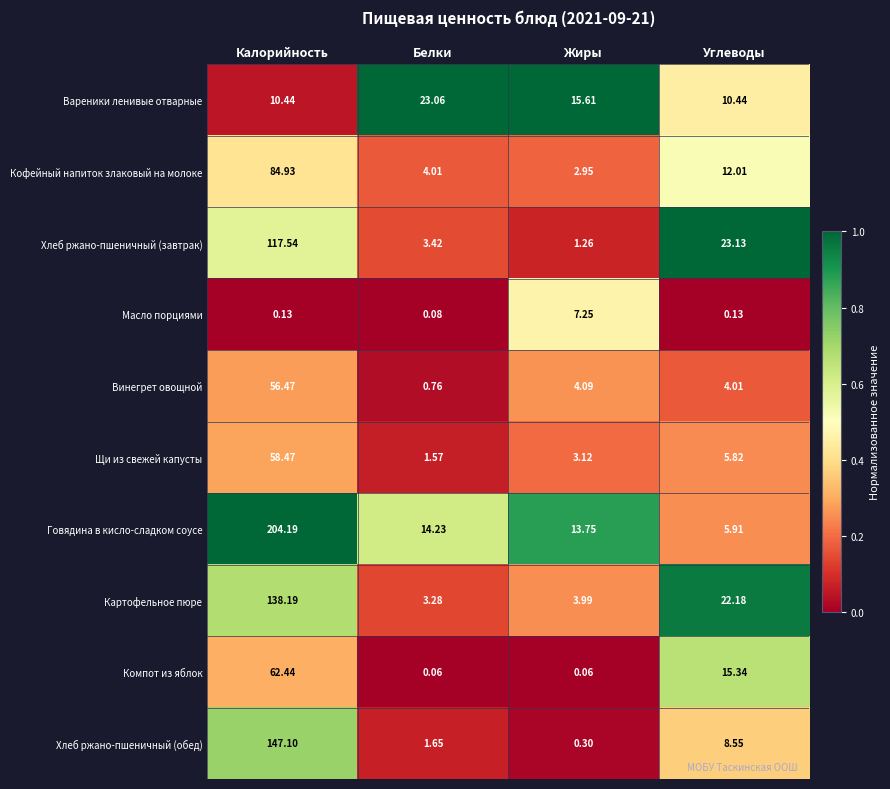

At which category is the sum across all series the highest?

Калорийность